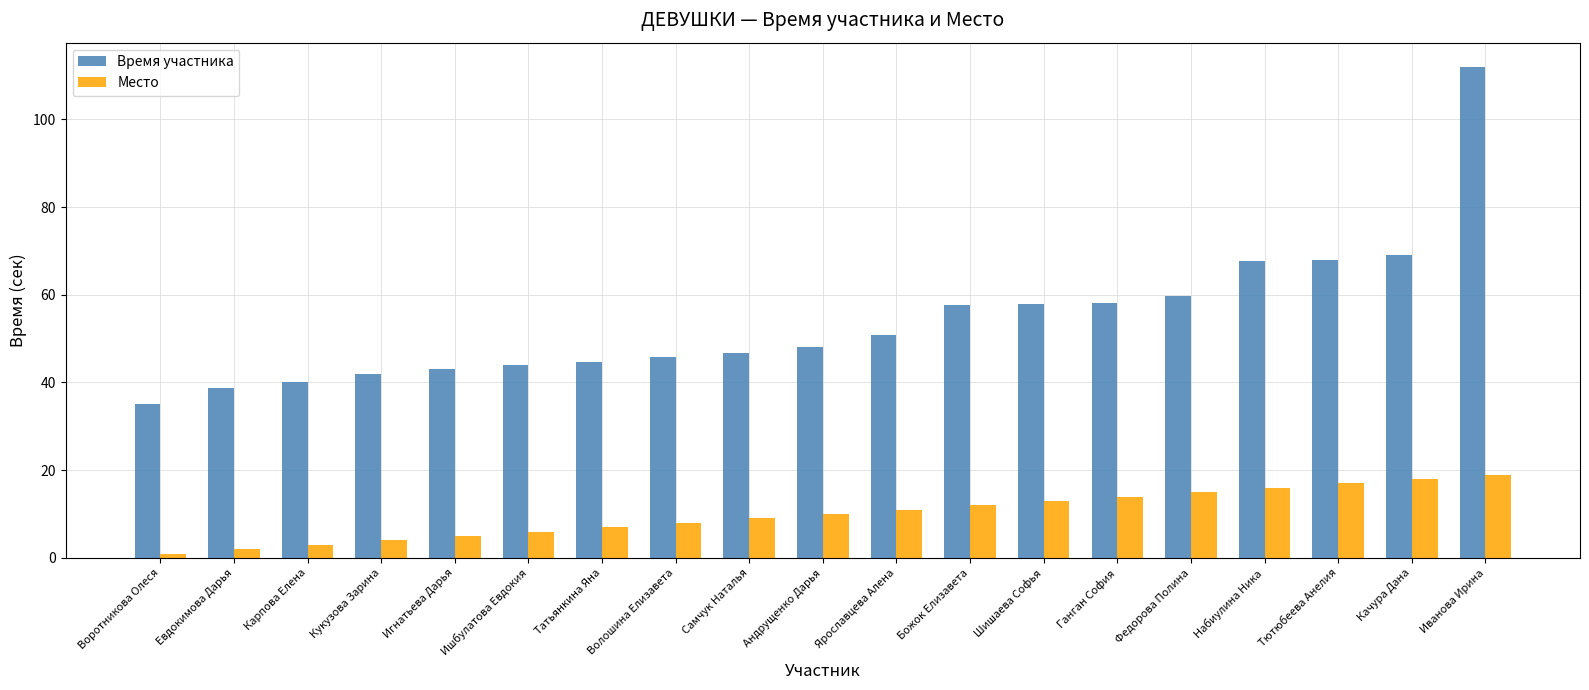

Between Карпова Елена and Татьянкина Яна, which series saw the biggest shift?

Время участника